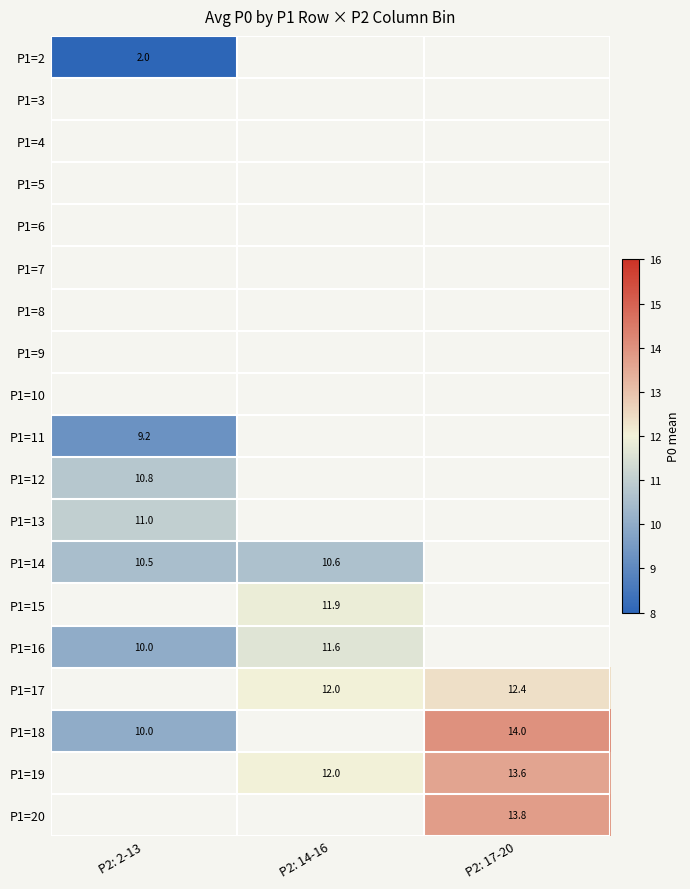

Is it true that P1=18 equals 10.0 at P2: 2-13?

True